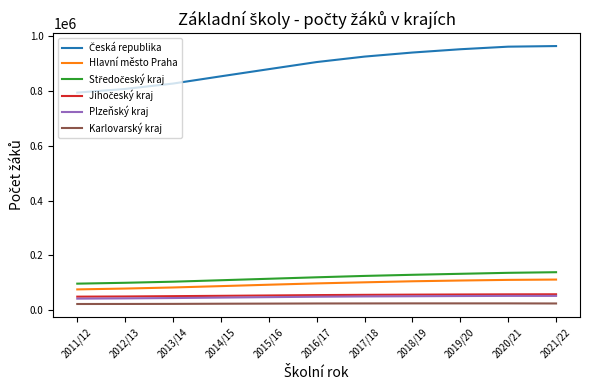

What is the total value across all series at 2017/18?

1285490